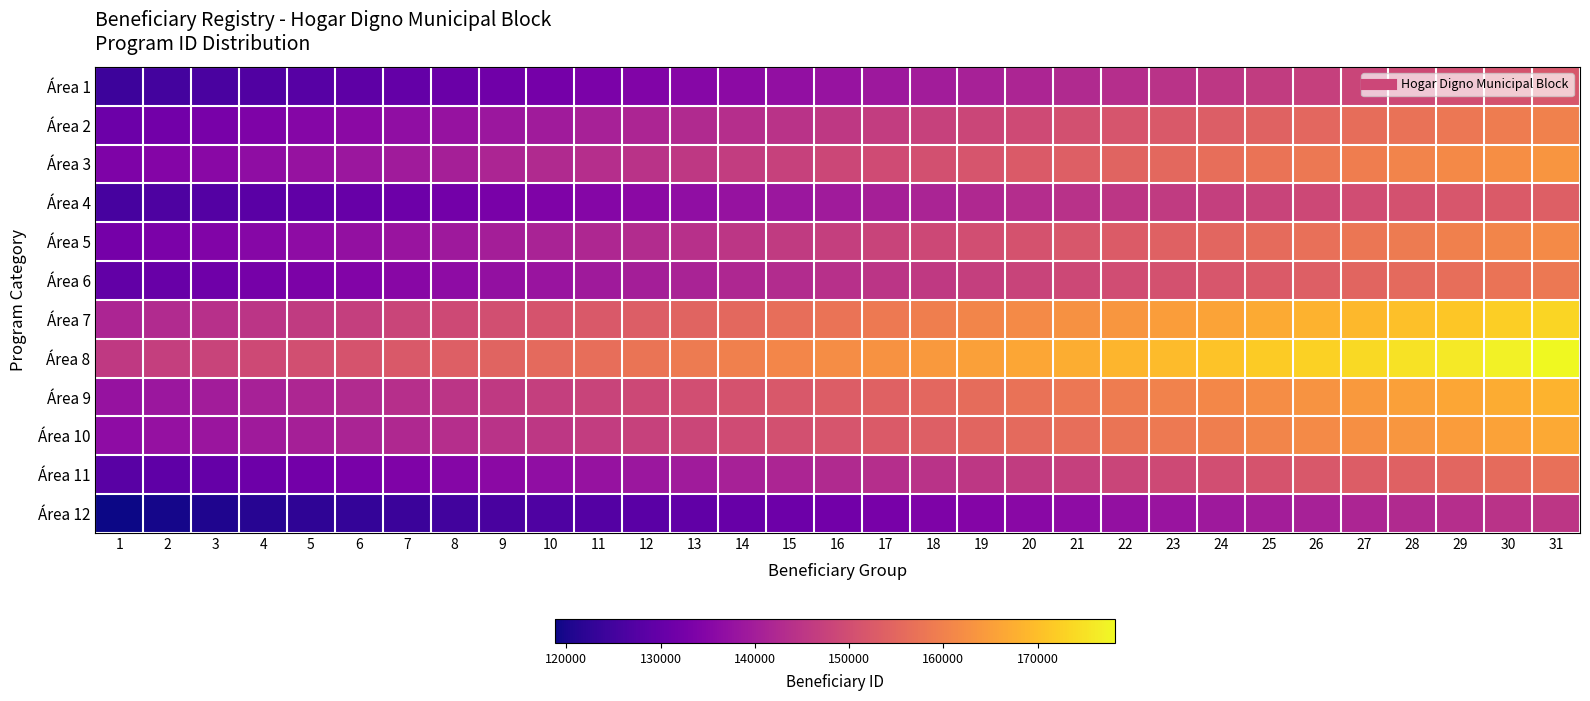

Which category has the lowest value across all series?

1